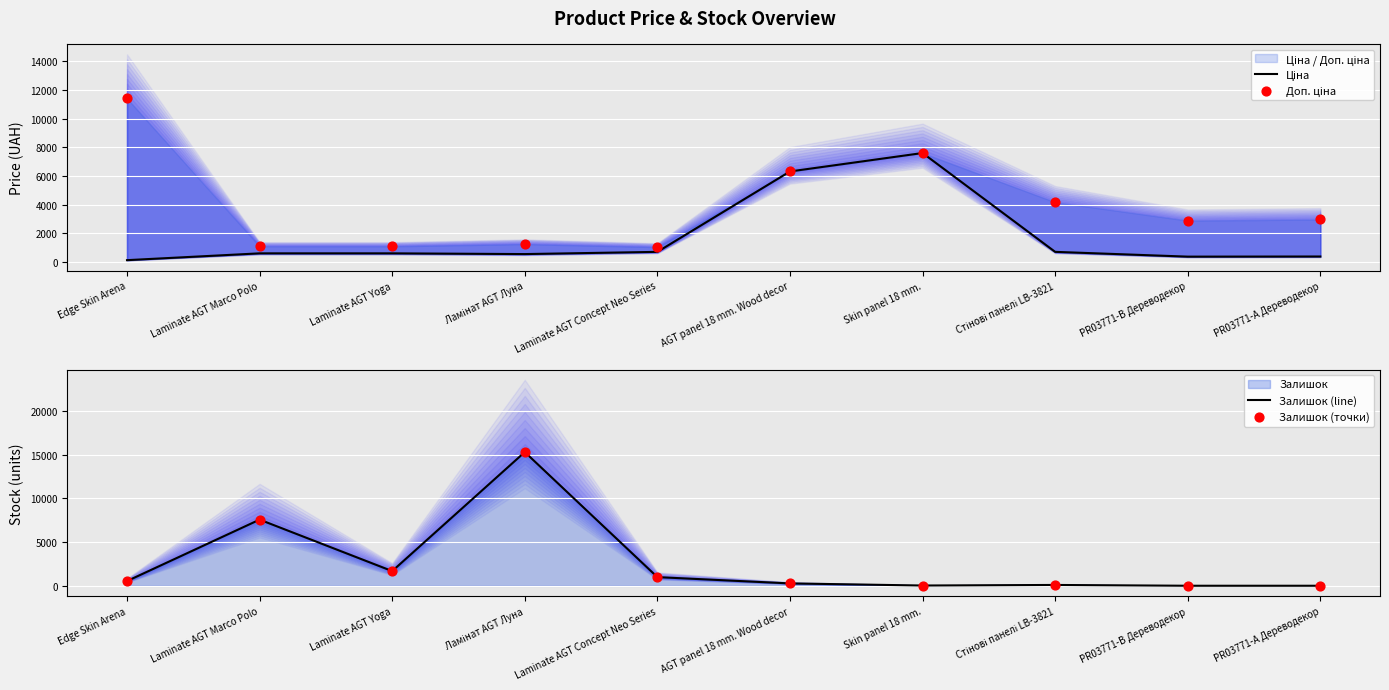

Which series reaches the maximum Y coordinate?

Залишок (line)